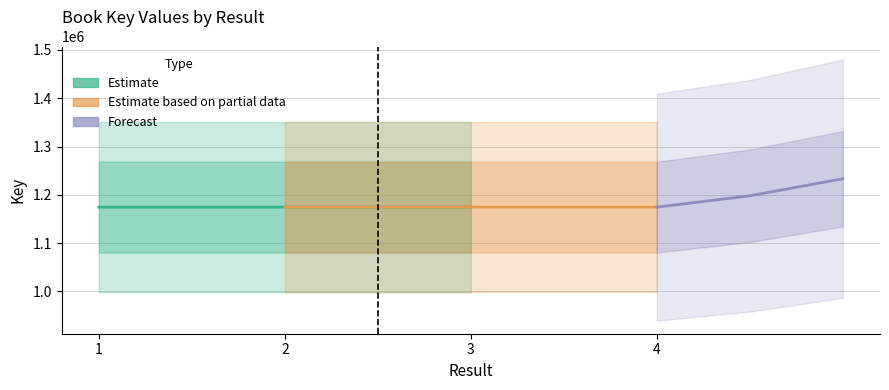

What is the highest value of the Key (Partial) series?

1174553.0